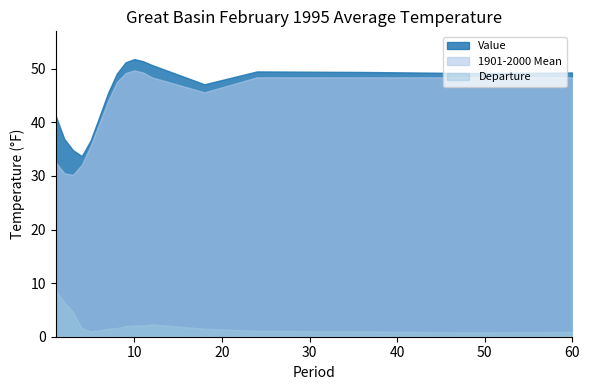

Reading left to right, what are all the values shown in this chart?

Value: 1=41.3	2=36.9	3=34.8	4=33.7	5=36.6	6=41.0	7=45.5	8=49.1	9=51.2	10=51.8	11=51.4	12=50.7	18=47.1	24=49.5	36=49.4	48=49.2	60=49.3
1901-2000 Mean: 1=32.6	2=30.5	3=30.2	4=32.1	5=35.6	6=39.8	7=44.0	8=47.5	9=49.2	10=49.7	11=49.3	12=48.4	18=45.6	24=48.4	36=48.4	48=48.4	60=48.4
Departure: 1=8.7	2=6.4	3=4.6	4=1.6	5=1.0	6=1.2	7=1.5	8=1.6	9=2.0	10=2.1	11=2.1	12=2.3	18=1.5	24=1.1	36=1.0	48=0.8	60=0.9